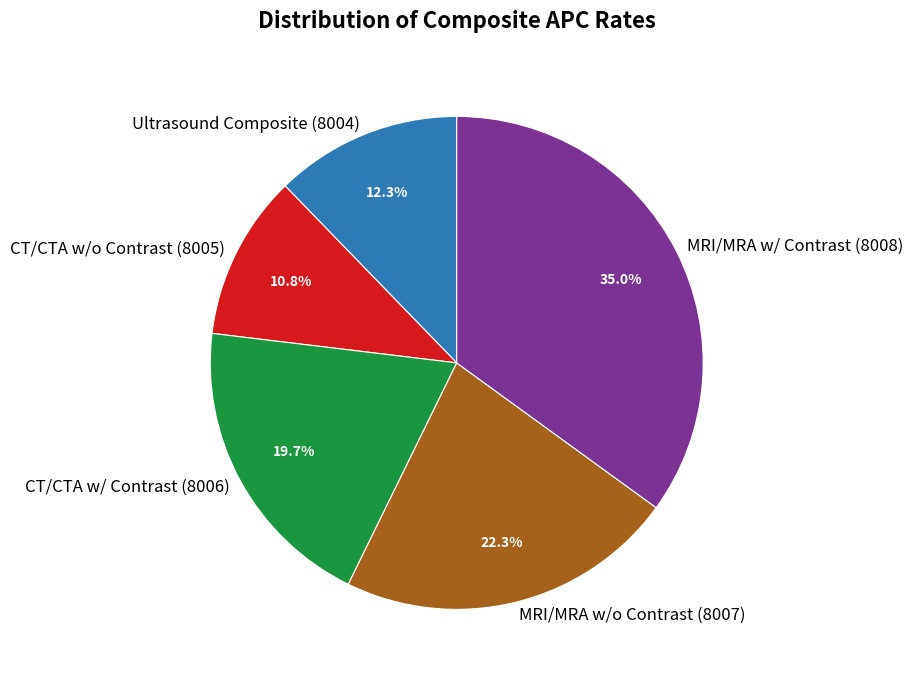

Combined, do CT/CTA w/ Contrast (8006) and MRI/MRA w/ Contrast (8008) account for over 50%?

Yes